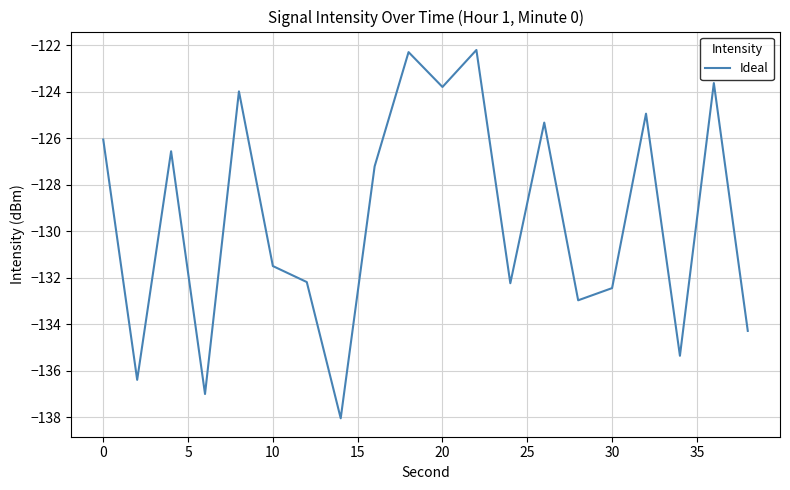

Reading right to left, list all the values displayed in this chart.

-134.3	-123.6	-135.4	-124.9	-132.4	-133.0	-125.3	-132.2	-122.2	-123.8	-122.3	-127.2	-138.0	-132.2	-131.5	-124.0	-137.0	-126.6	-136.4	-126.0